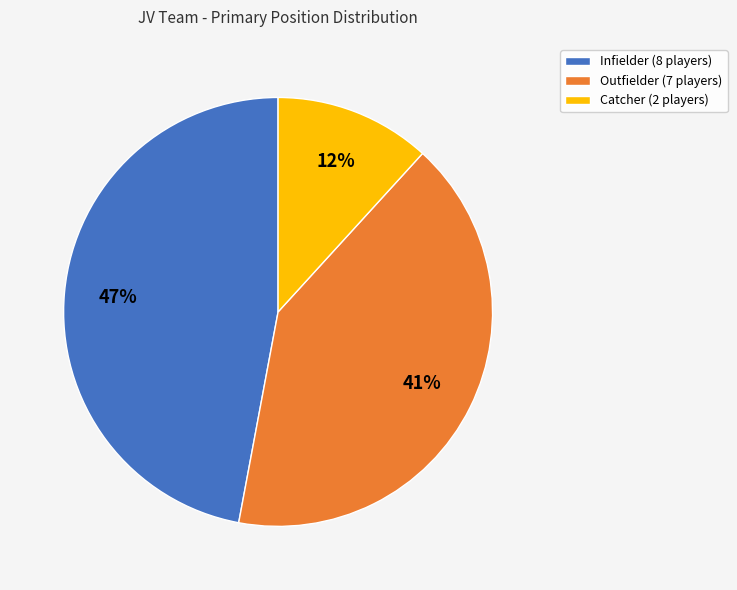

To the nearest percent, what portion does Outfielder (7 players) represent?

41%